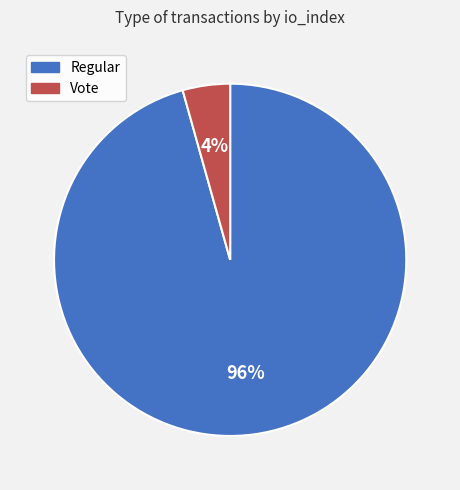

Which slice is the largest?

Regular